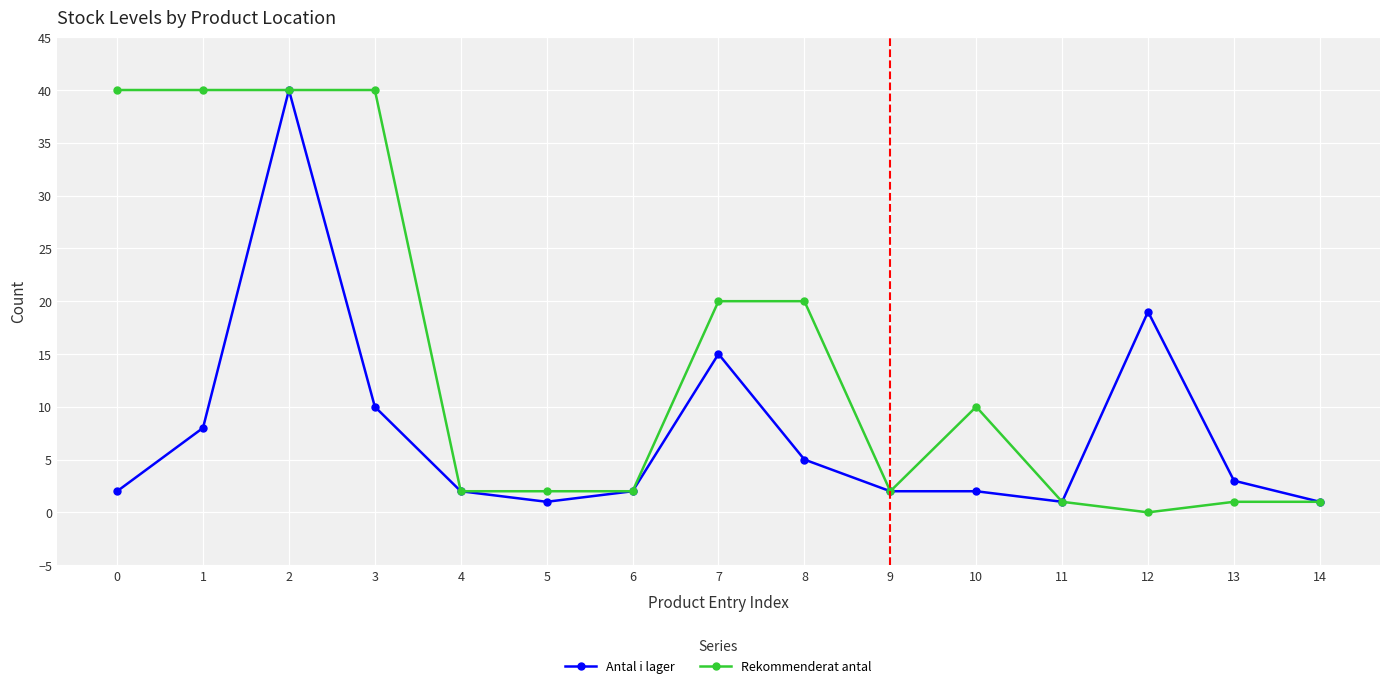

What is the total value across all series at 7?

35